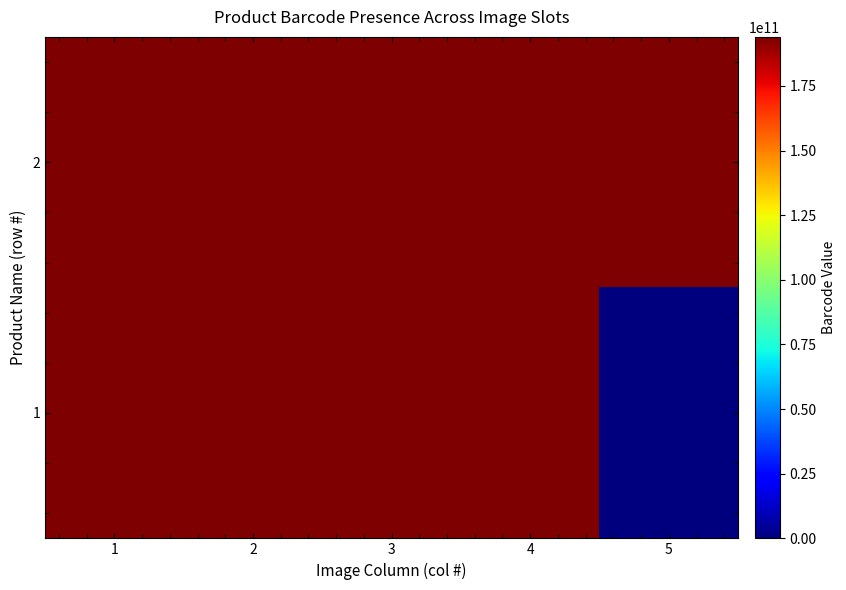

Which series has the largest range (max minus min)?

1